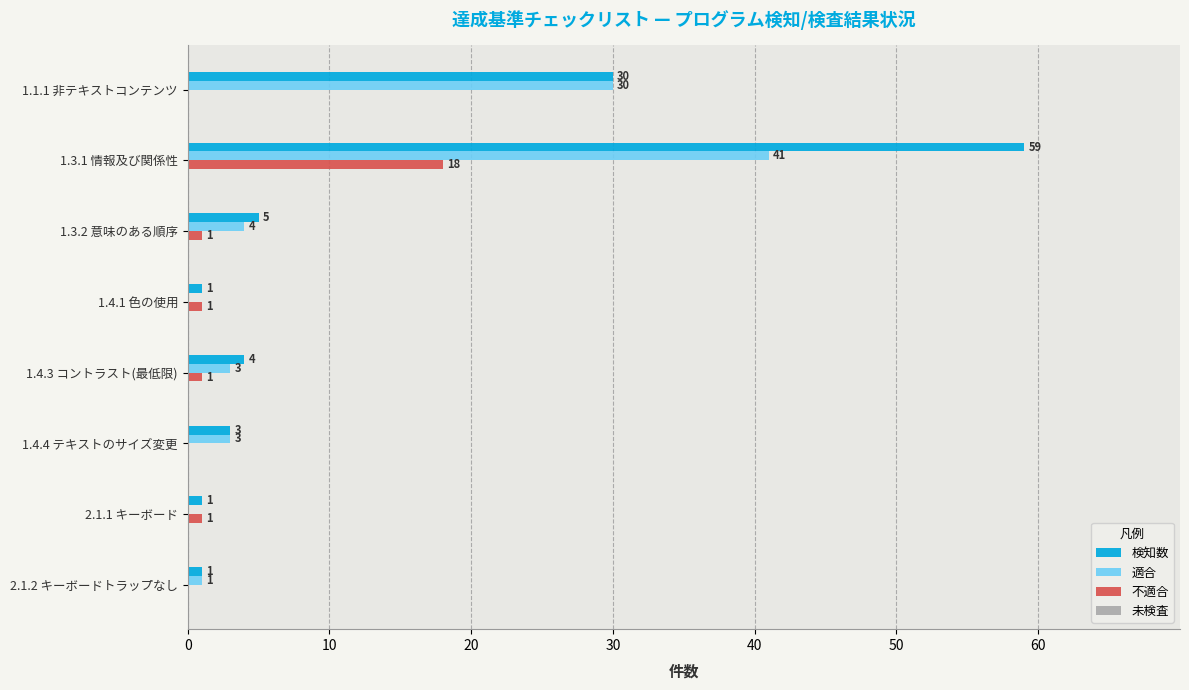

What value does the 検知数 series have at 1.3.1 情報及び関係性?

59